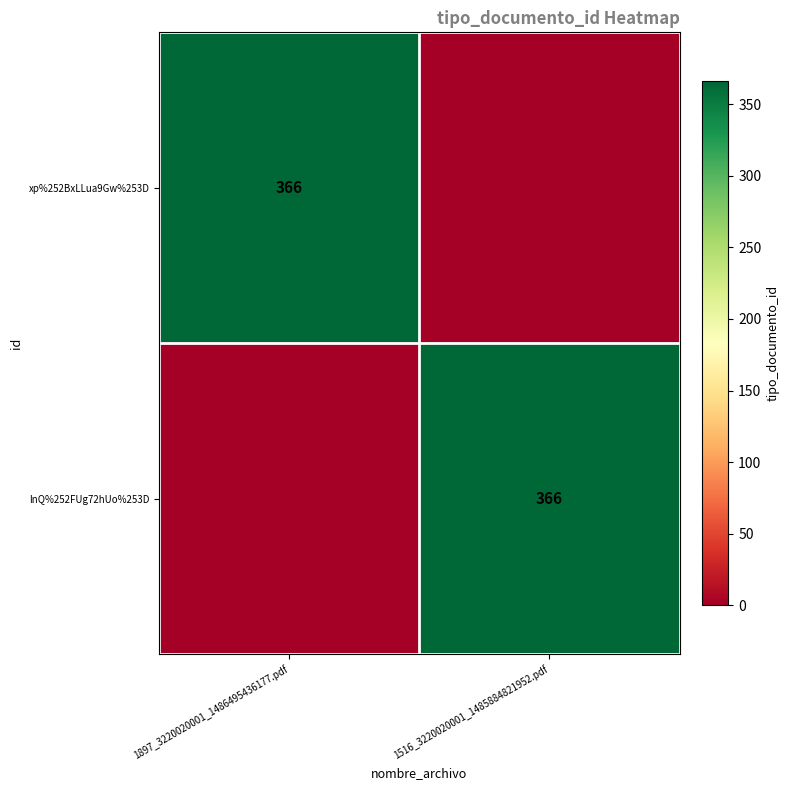

True or false: lnQ%252FUg72hUo%253D has a value of 159 at 1516_3220020001_1485884821952.pdf.

False